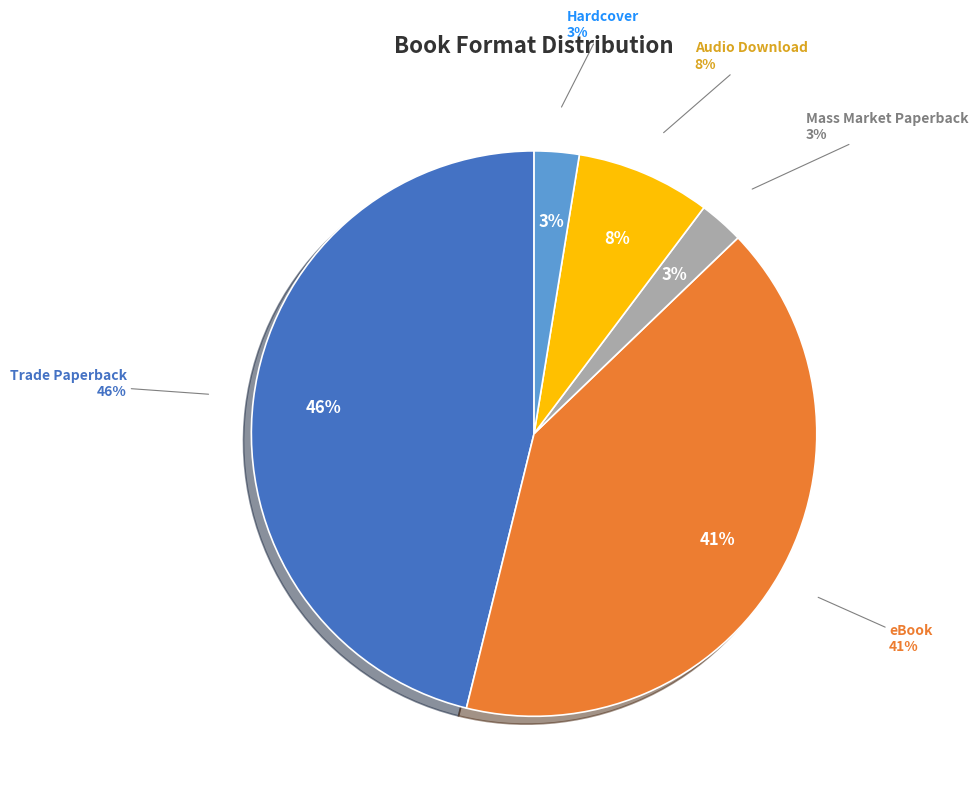

Which slice is the smallest?

Mass Market Paperback